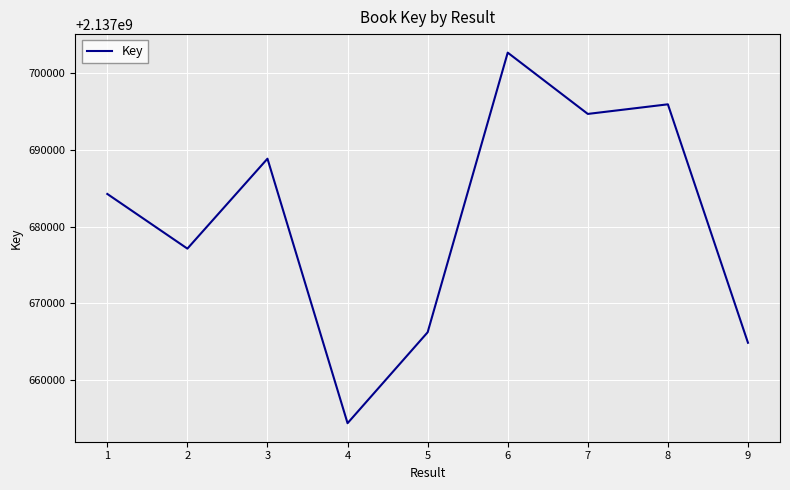

What is the sum of all values?

19239129034